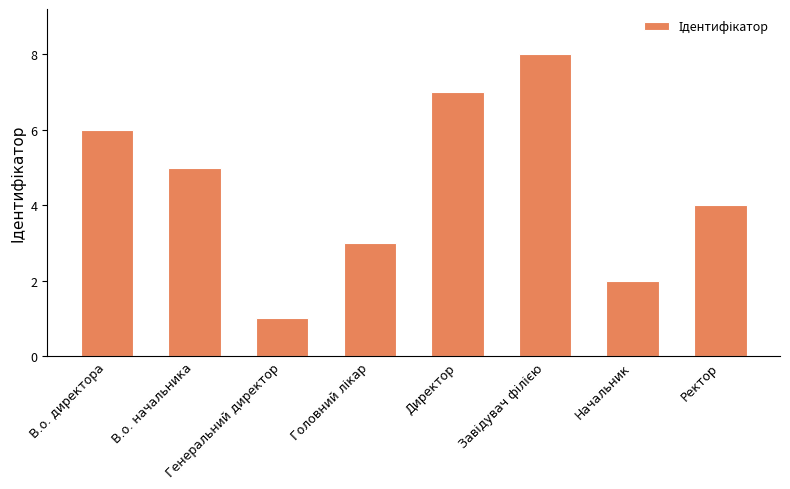

The chart shows a value of 3 at В.о. директора. True or false?

False